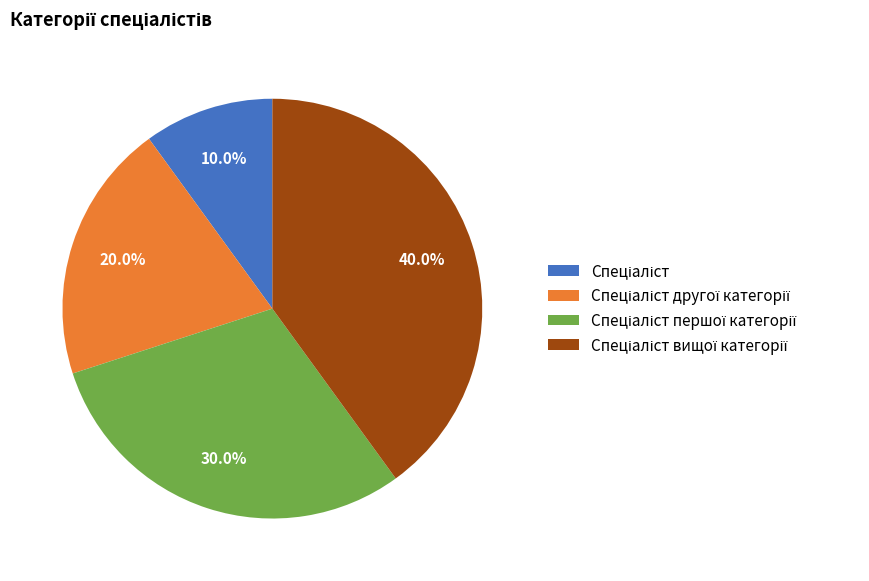

Is there any slice that represents more than half of the pie?

No